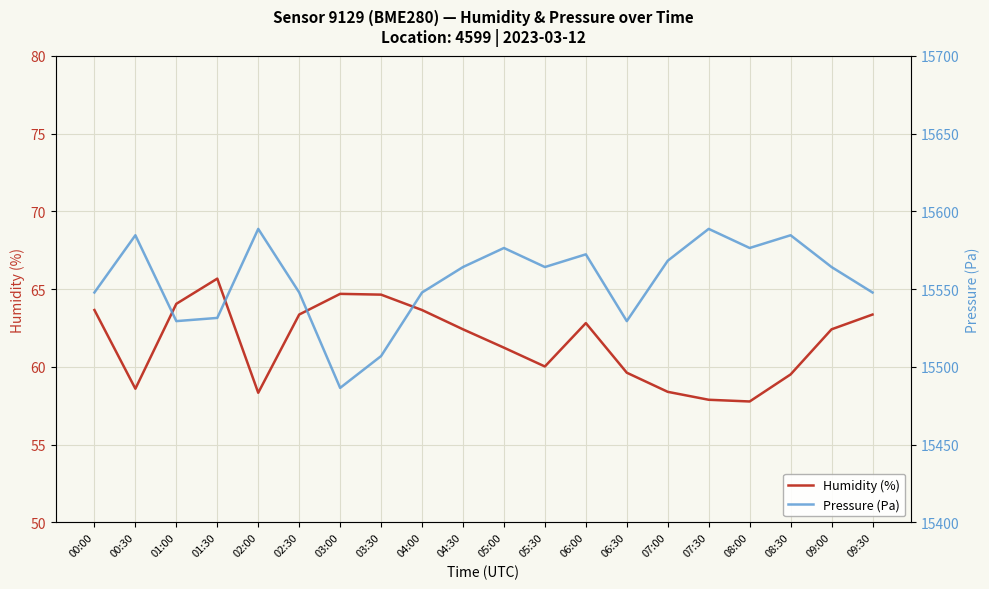

What is the average value of the Humidity (%) series?

61.6